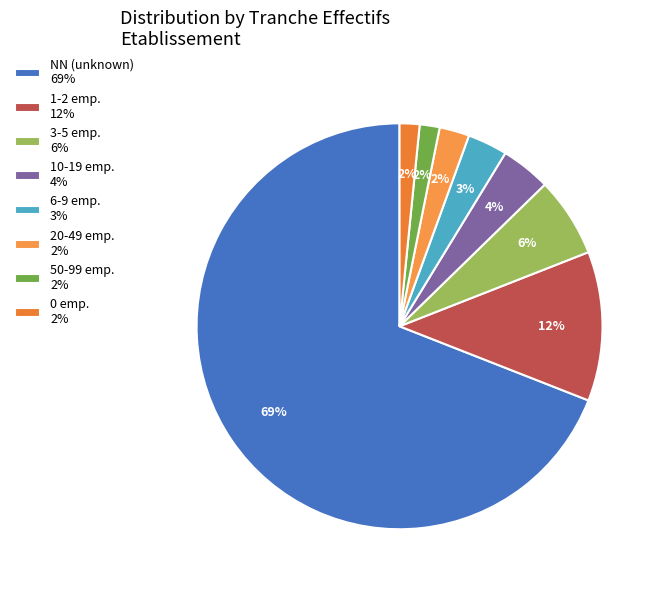

How many slices are in this pie chart?

8